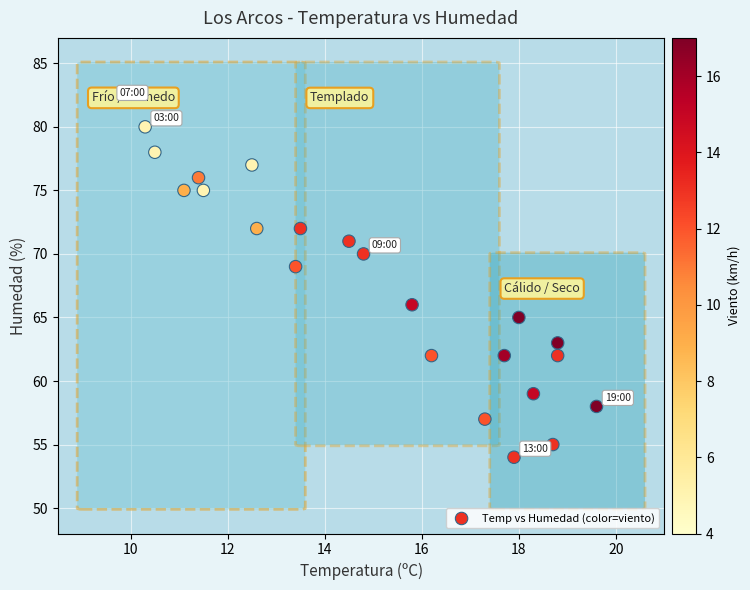

What Y value in the scatter plot is closest to 68?

69